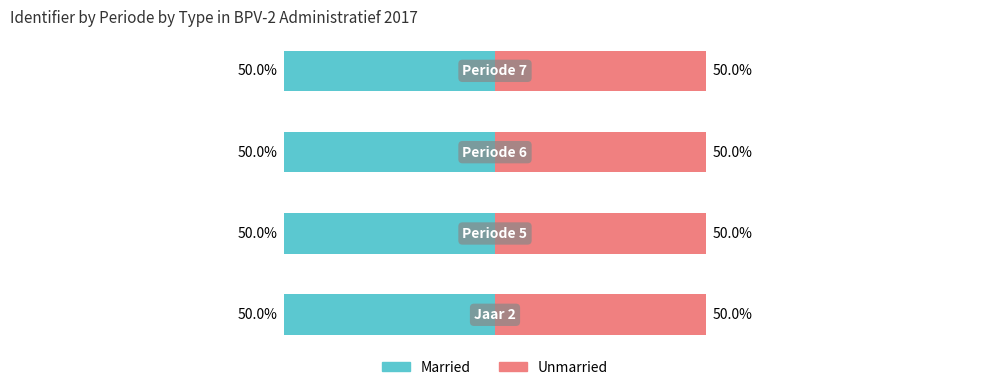

What is the maximum value for Married?

-50.0